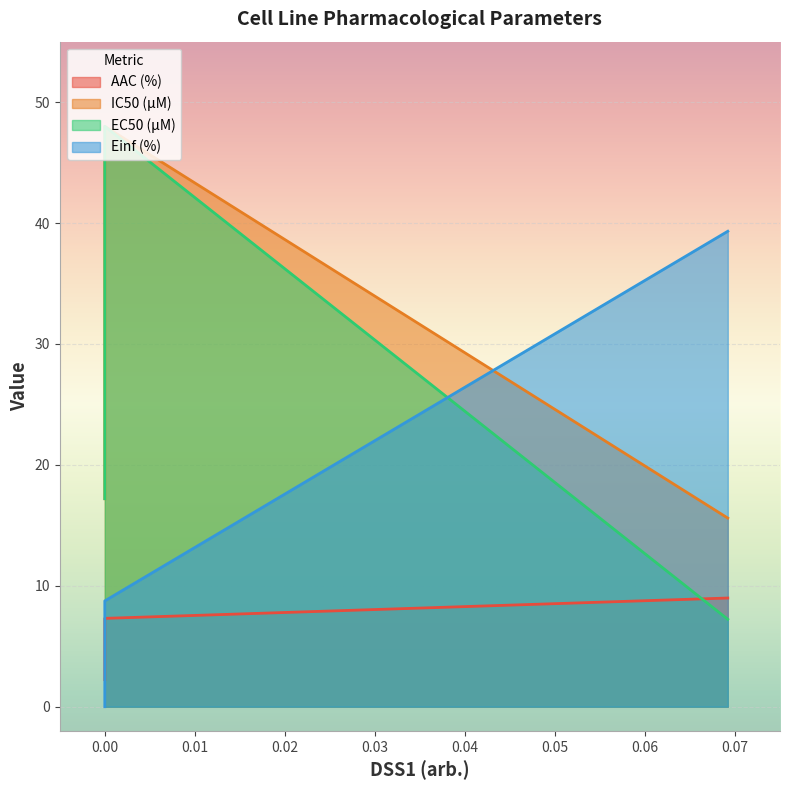

Which series has the widest spread of values?

EC50 (µM)